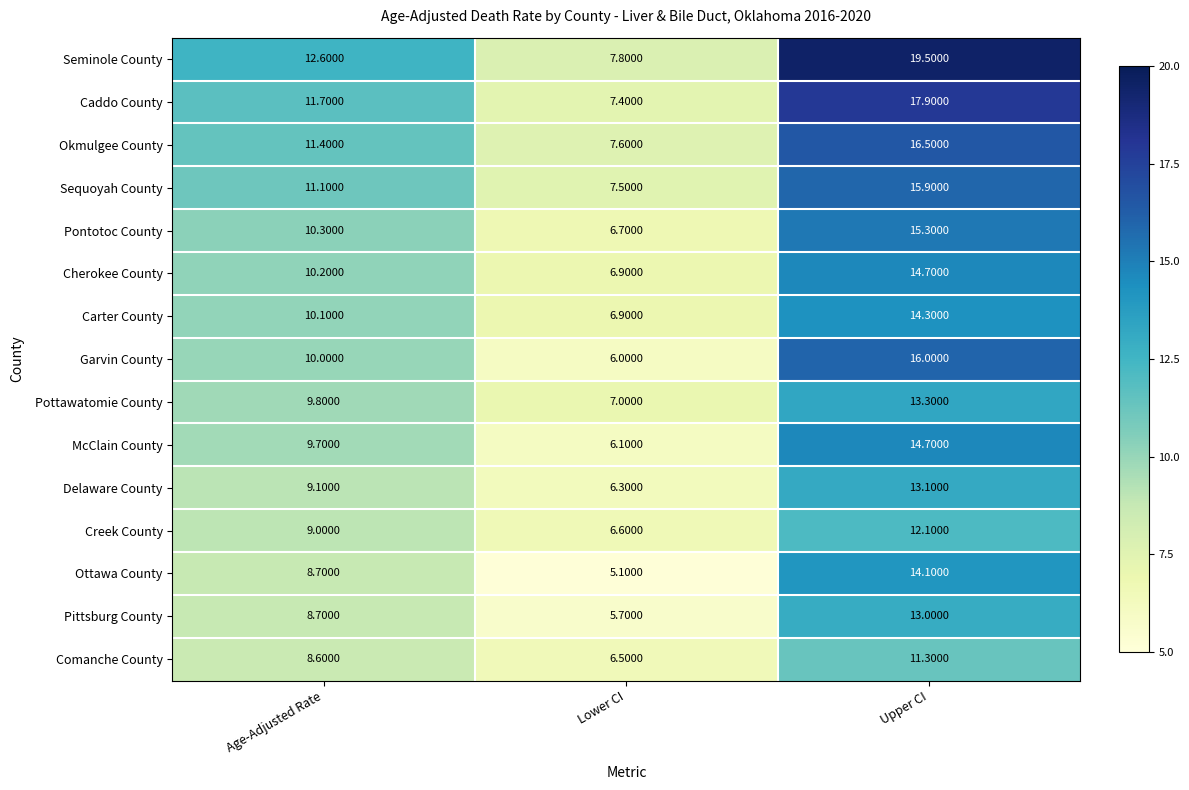

Which series has the largest total across all categories?

Seminole County